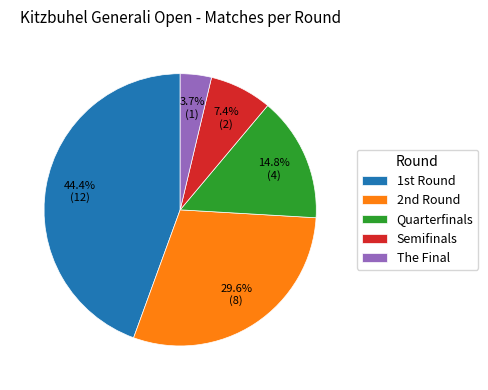

How many segments does this pie chart have?

5